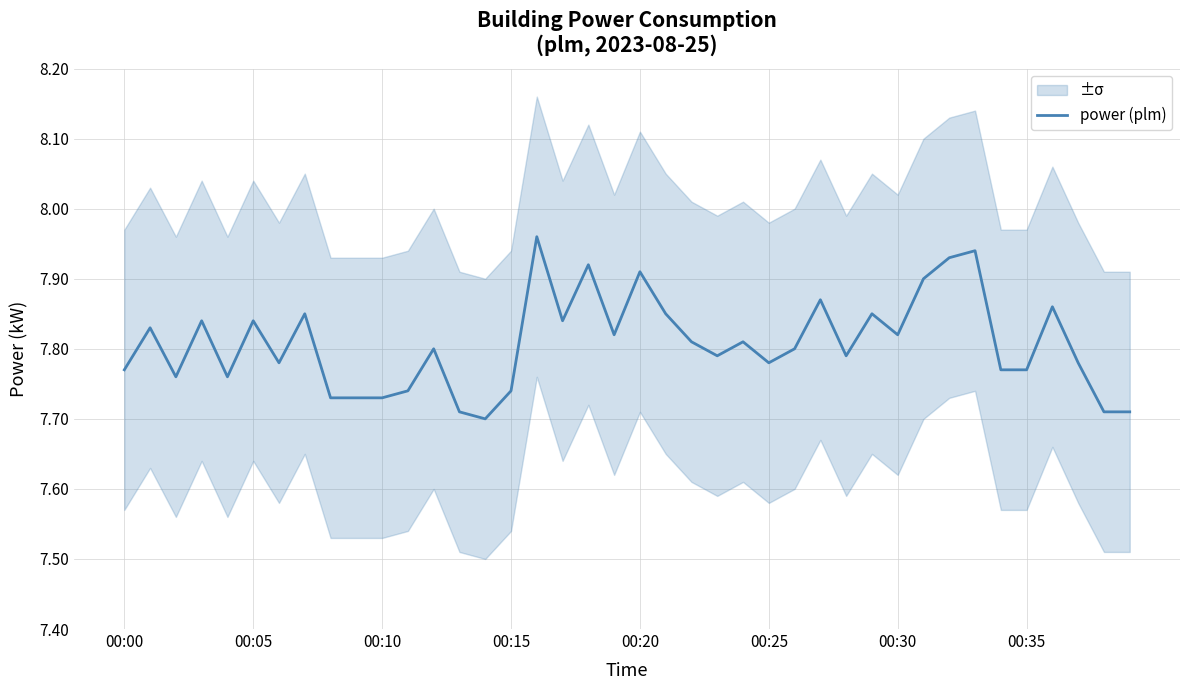

Which label corresponds to the smallest value in the chart?

14